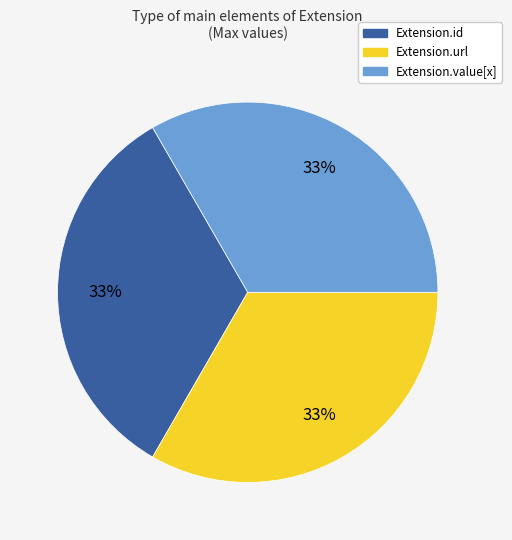

Is there any slice that represents more than half of the pie?

No